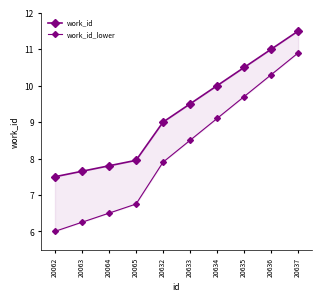

What is the smallest value displayed?

6.0